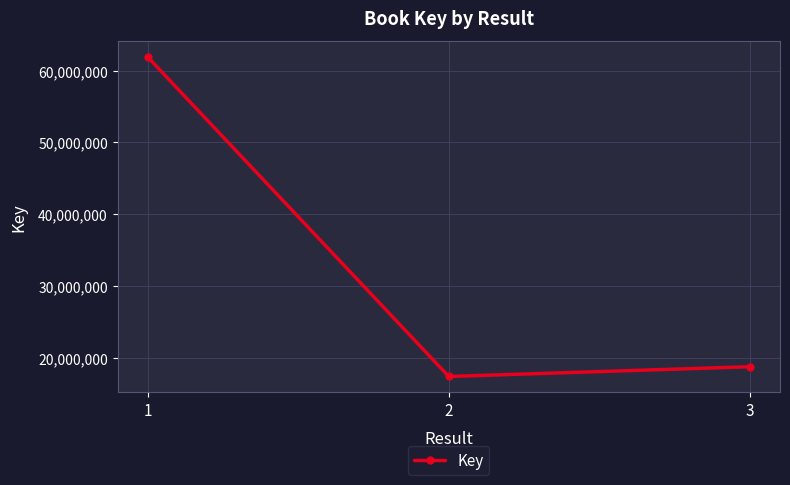

What is the minimum value shown in the chart?

17410927